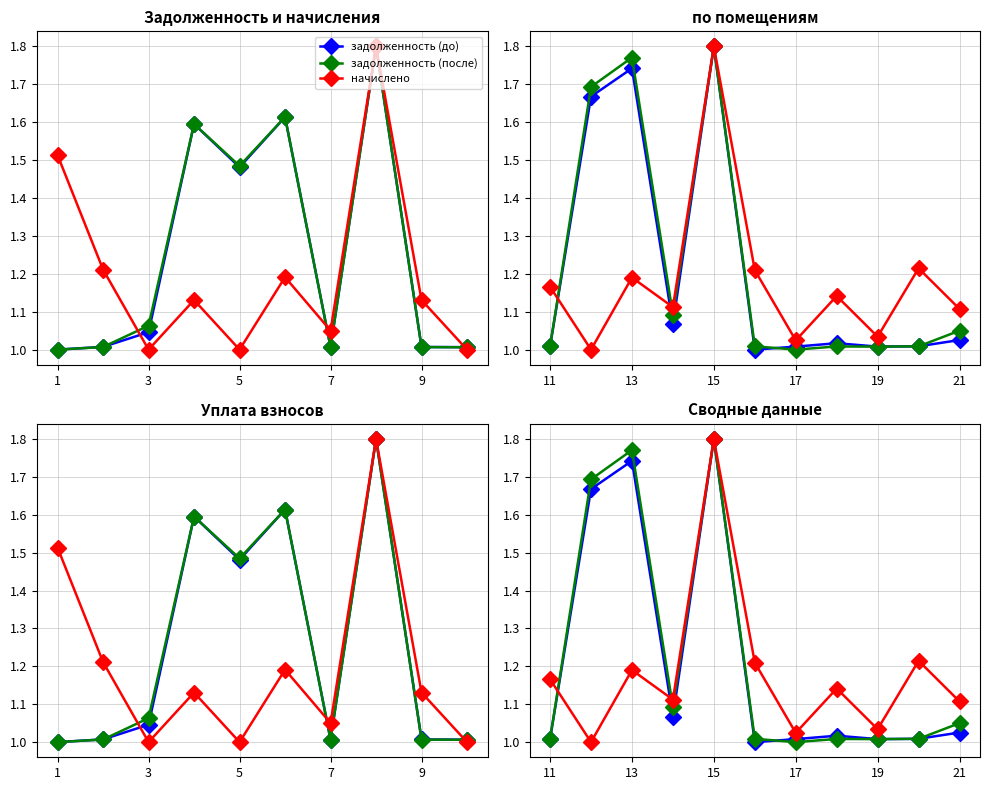

In начислено, how many points are higher than both neighbors (excluding endpoints)?

4